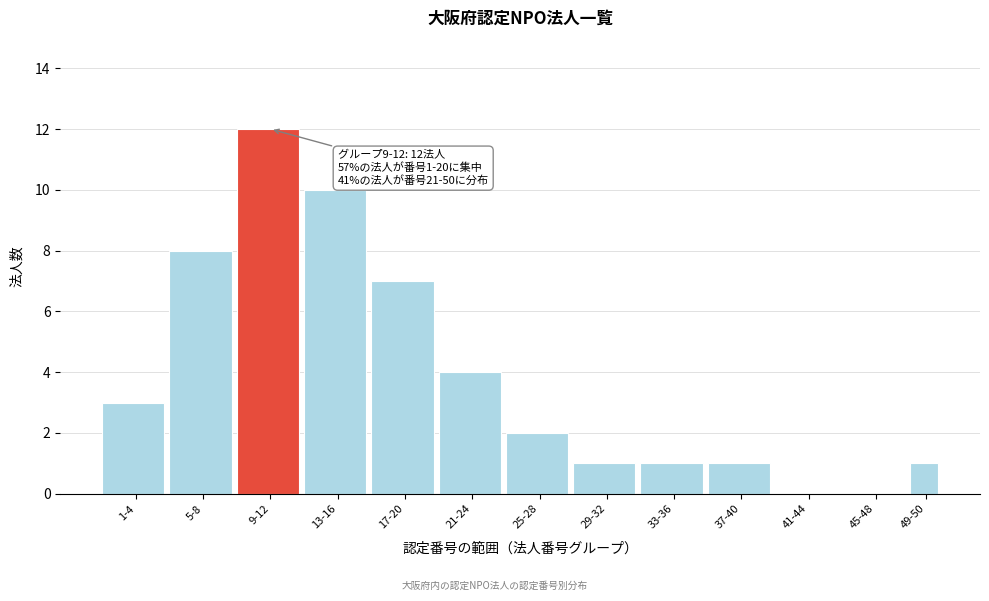

Reading left to right, transcribe all the data shown in this chart.

1-4=3	5-8=8	9-12=12	13-16=10	17-20=7	21-24=4	25-28=2	29-32=1	33-36=1	37-40=1	41-44=0	45-48=0	49-50=1